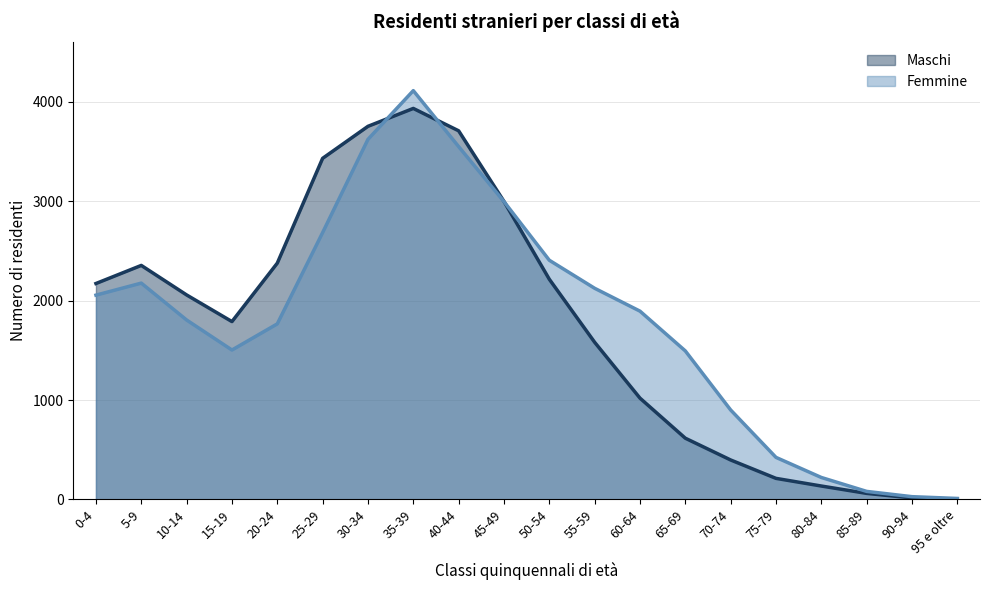

True or false: Femmine and Maschi cross at least once.

True